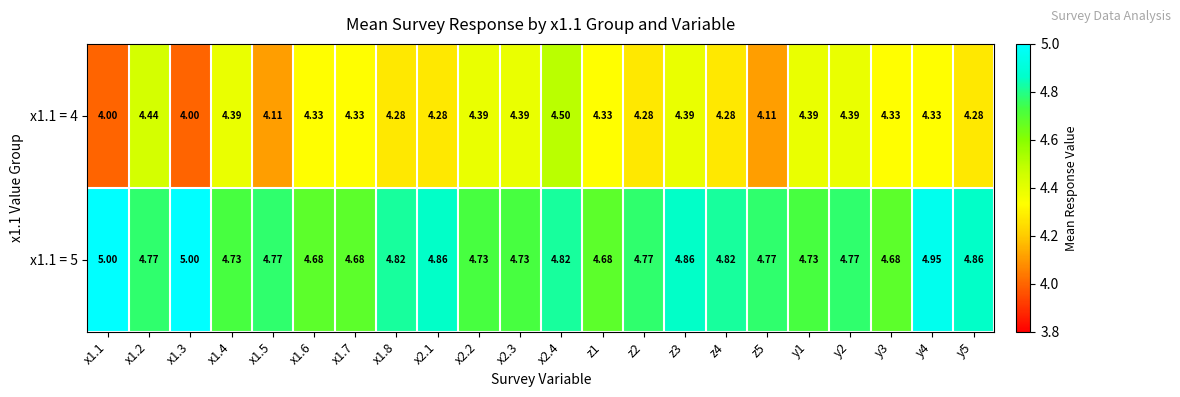

Is the value of x1.1 = 4 at y4 greater than the value of x1.1 = 5 at x1.1?

No